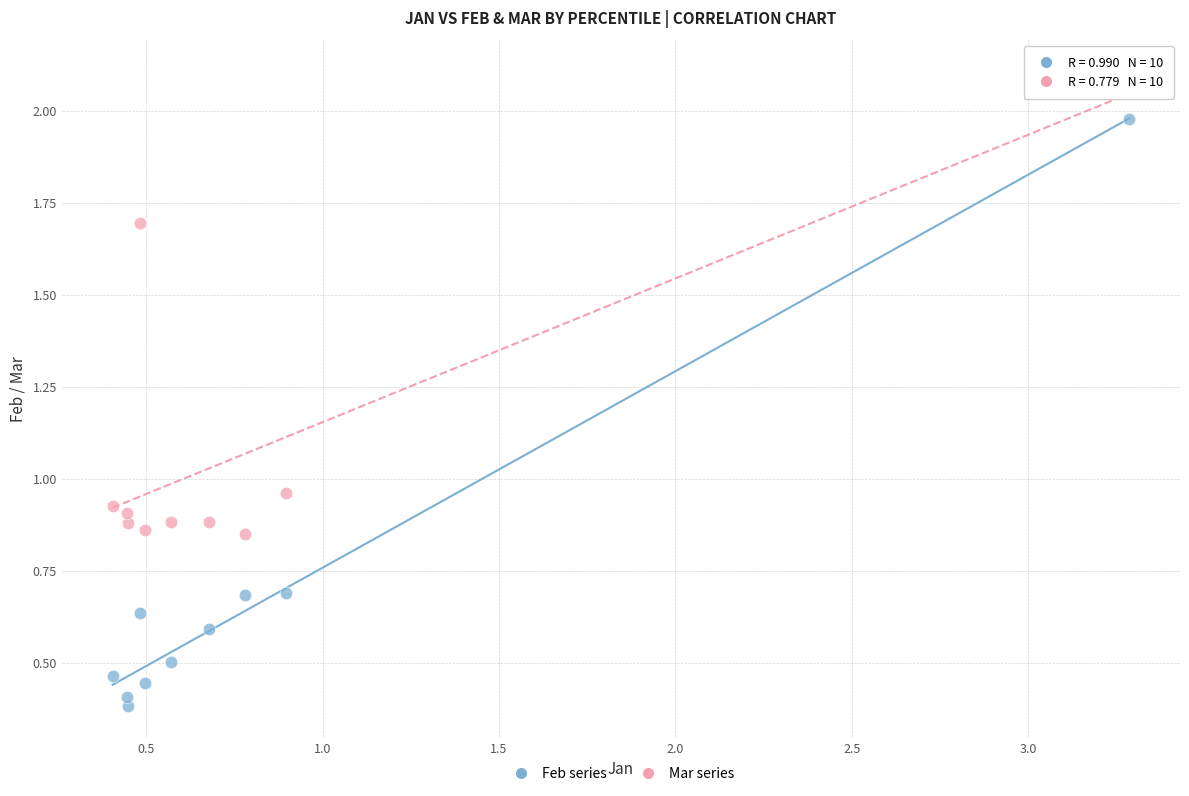

Which series contains the highest Y value?

Mar series